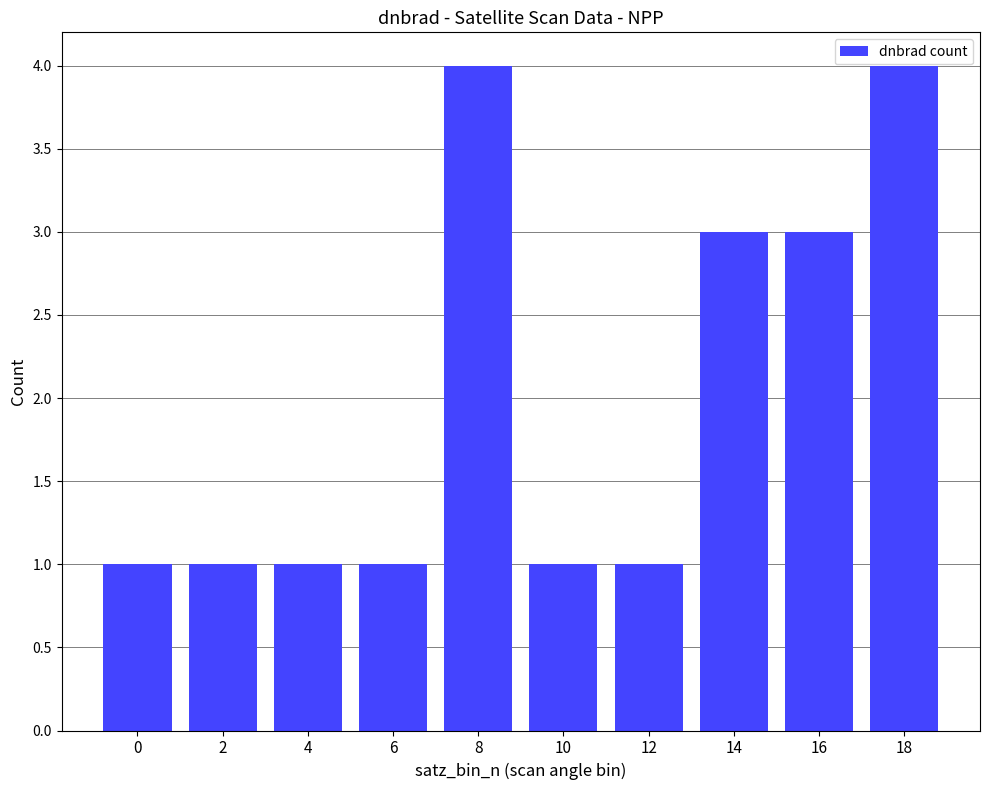

Reading left to right, what are all the values shown in this chart?

1	1	1	1	4	1	1	3	3	4